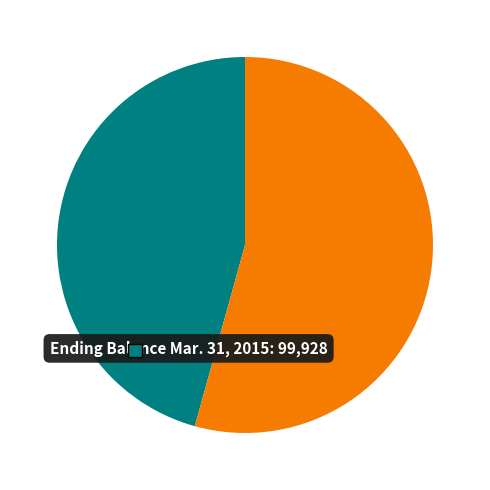

What percentage is the Ending Balance Mar. 31, 2015 slice, to the nearest percent?

46%